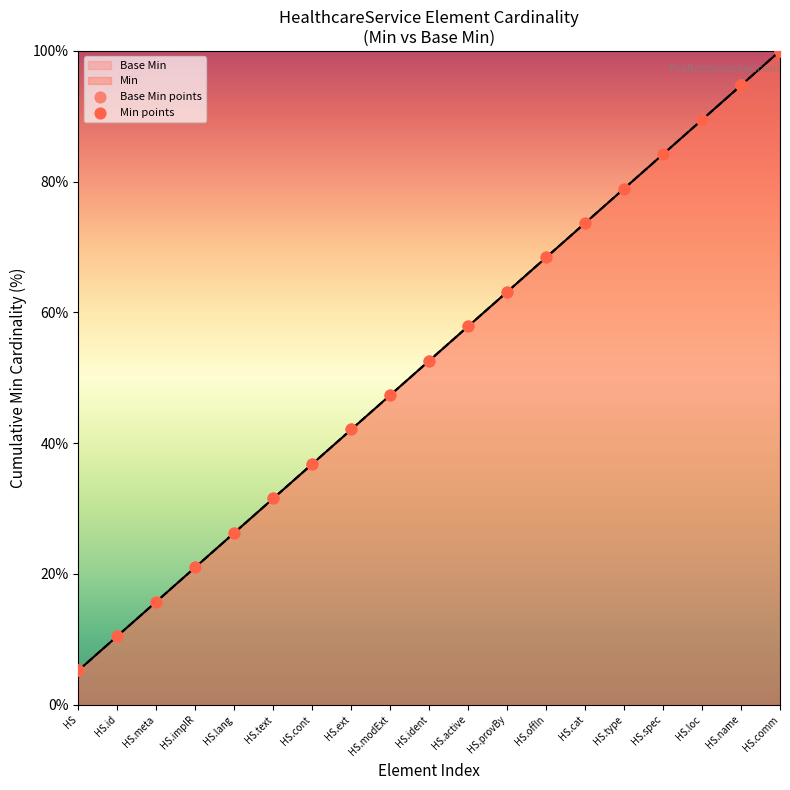

What is the total value across all series at HS.cont?

73.7